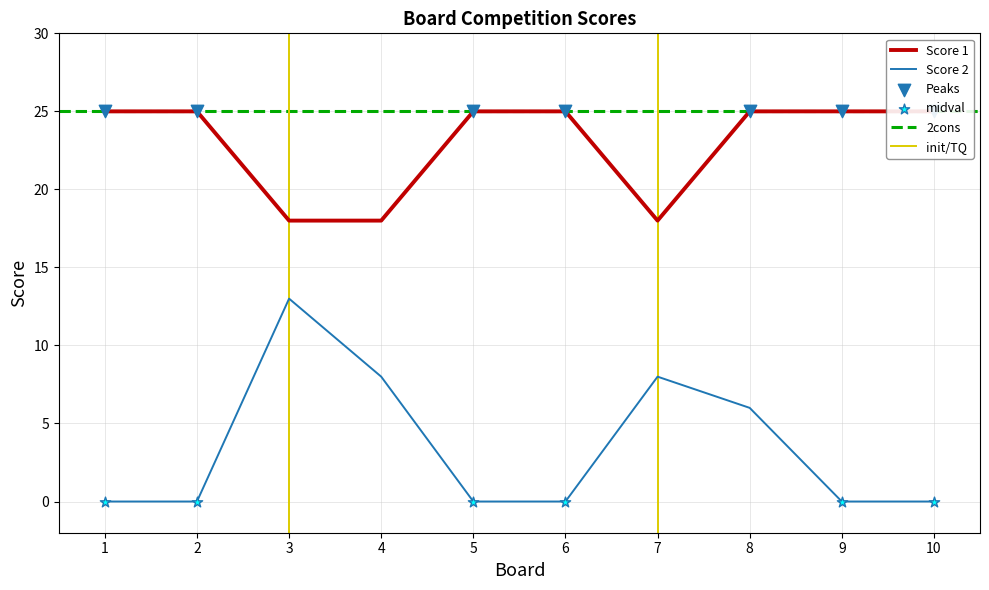

Which series has the largest total across all categories?

Score 1